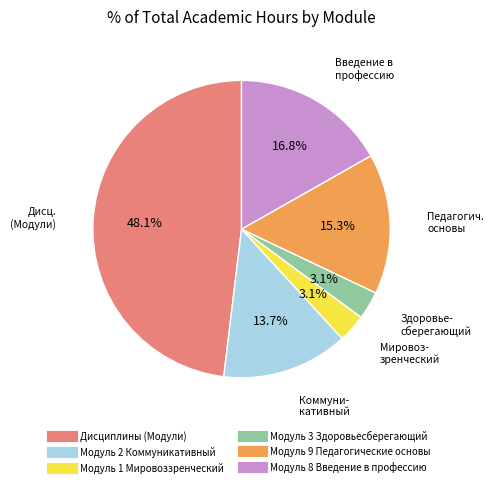

To the nearest percent, what is the average slice percentage?

17%